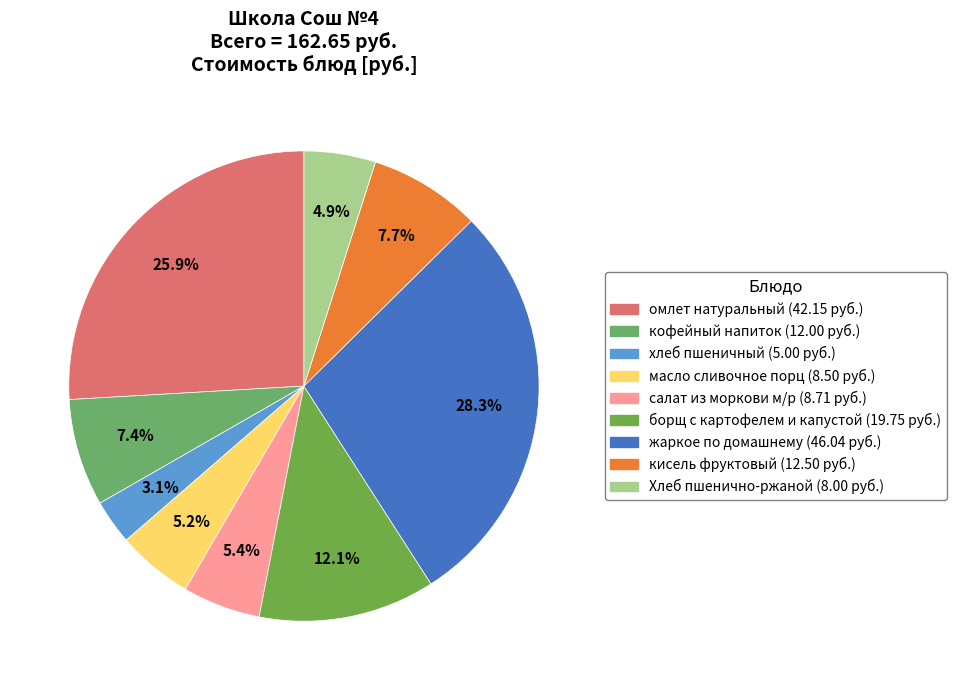

What is the ratio of the value at жаркое по домашнему to the value at Хлеб пшенично-ржаной?

5.8